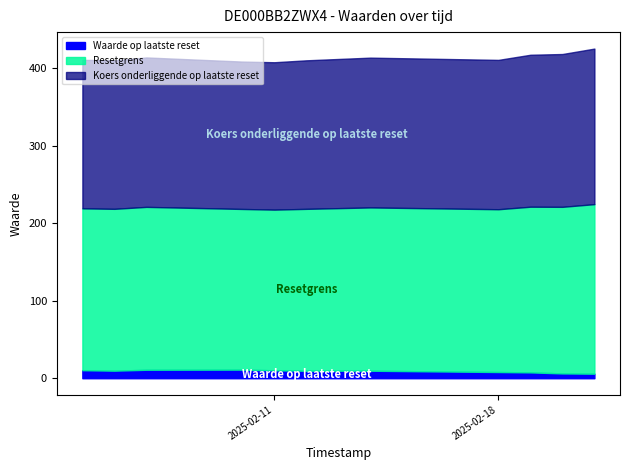

True or false: Waarde op laatste reset has more than 0 points higher than both neighbors.

True